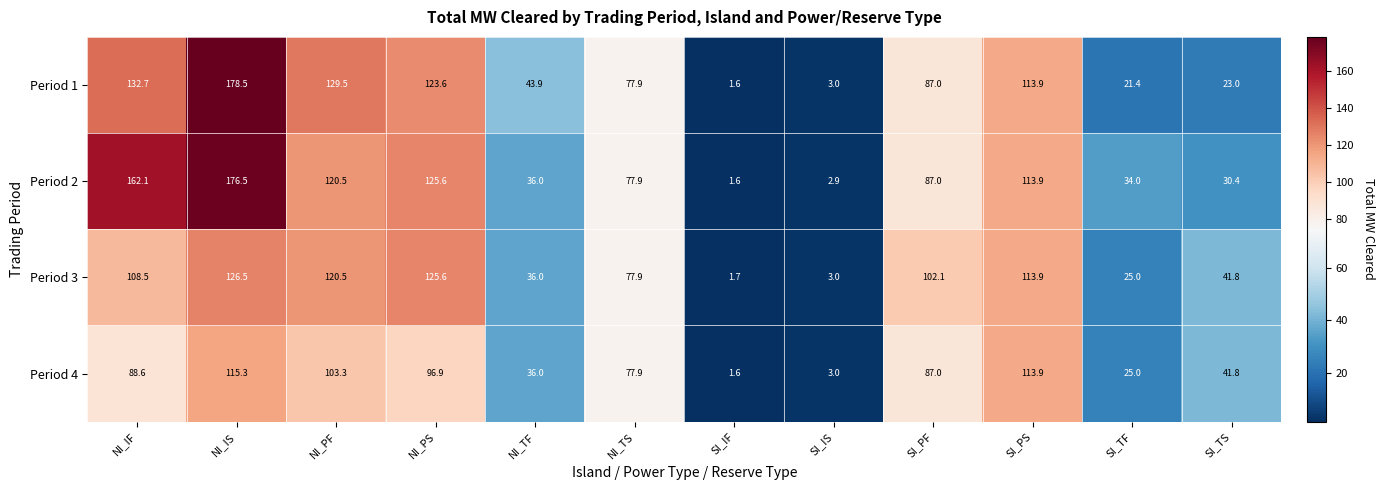

Is it true that Period 4 equals 124.8 at NI_TS?

False